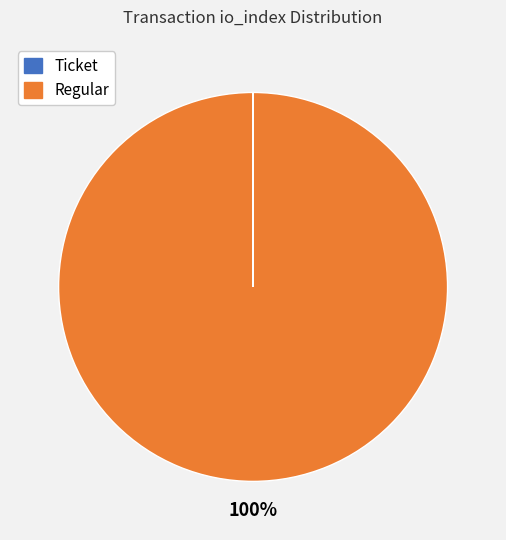

Does any single category account for the majority?

Yes